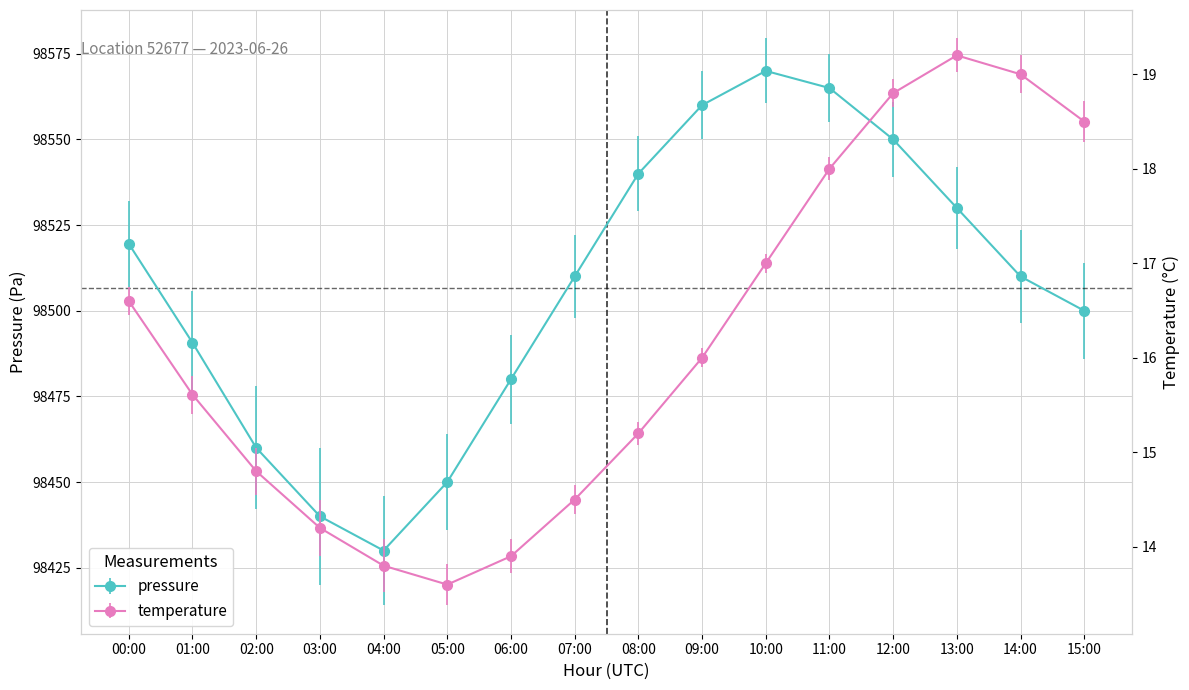

At how many categories does at least one series exceed 43555?

16